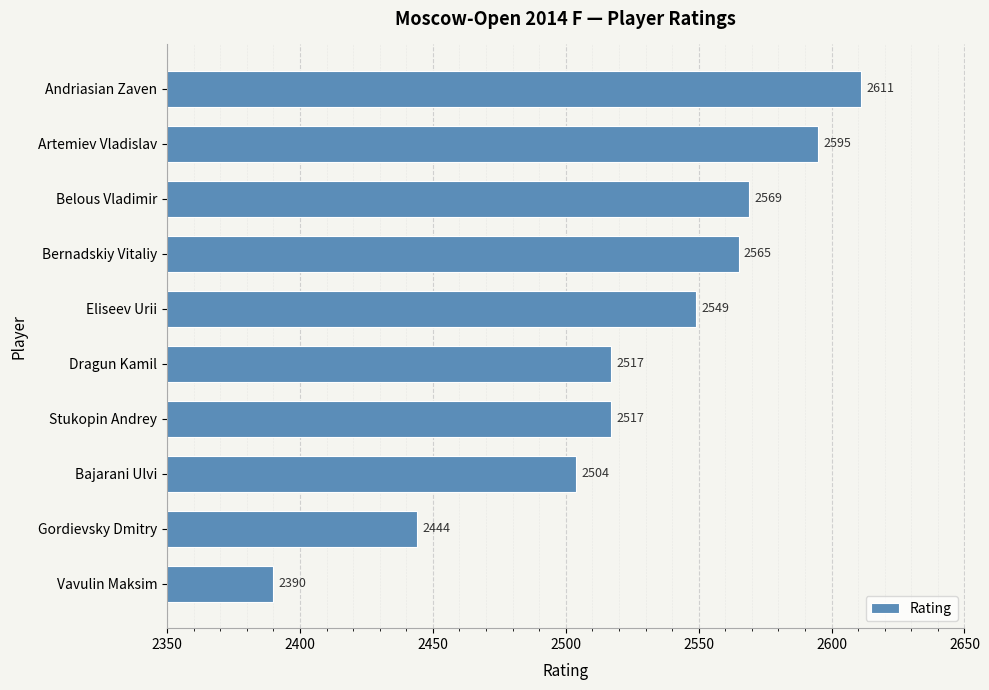

At which category does the chart reach its peak across all series?

Andriasian Zaven